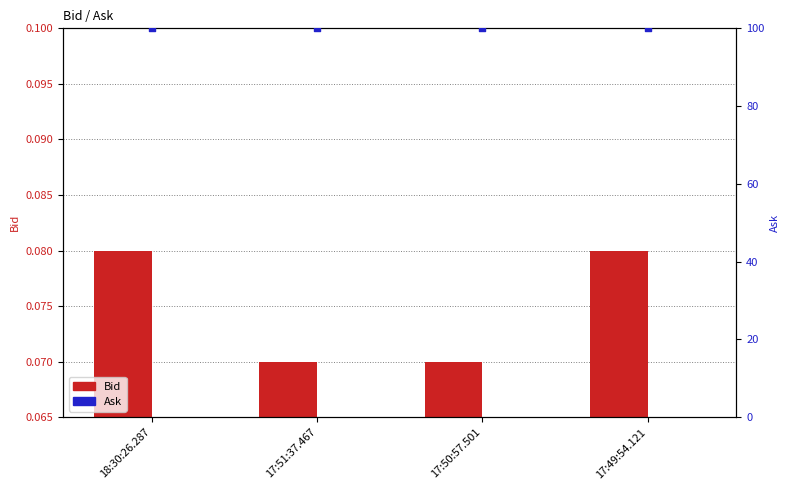

At which category is the sum across all series the highest?

18:30:26.287